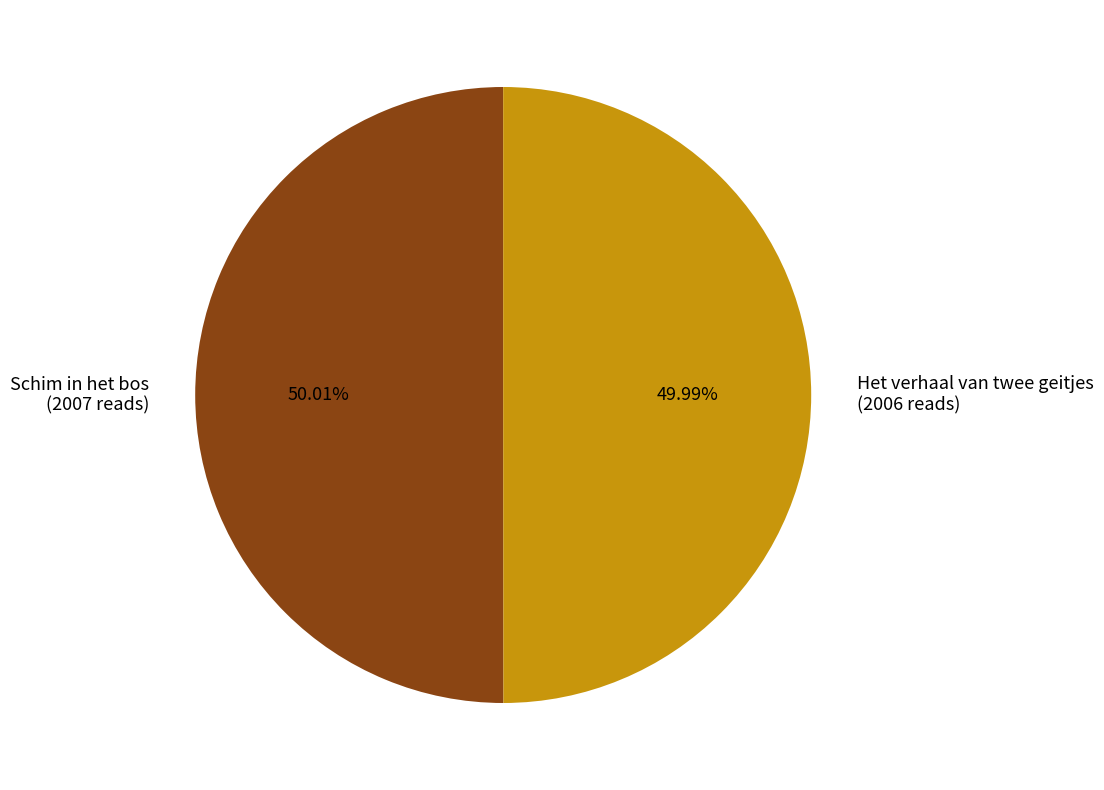

Is the sum of Schim in het bos and Het verhaal van twee geitjes greater than half?

Yes